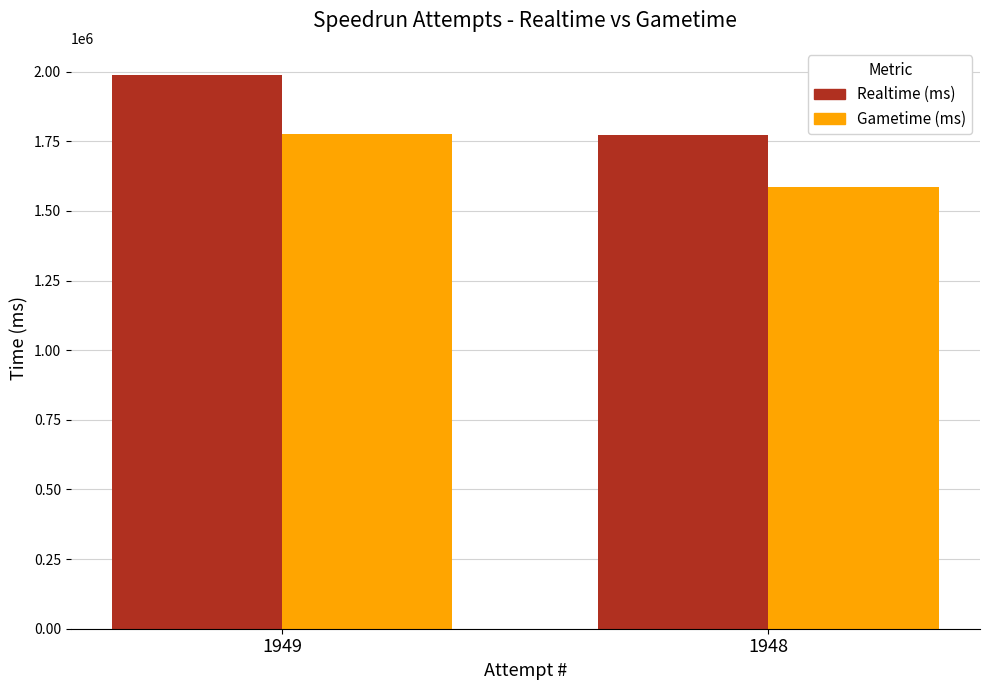

Reading left to right, extract all data points from this chart.

Realtime (ms): 1949=1985978	1948=1772954
Gametime (ms): 1949=1776159	1948=1586233